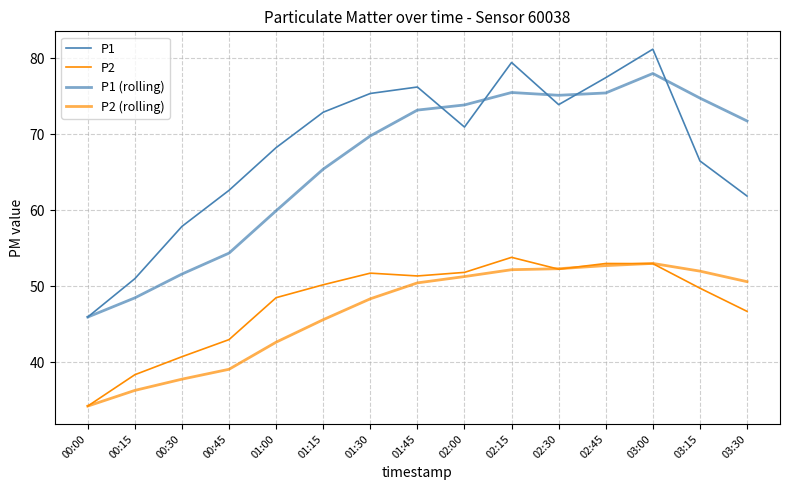

What are all the series names shown in the legend?

P1, P2, P1 (rolling), P2 (rolling)